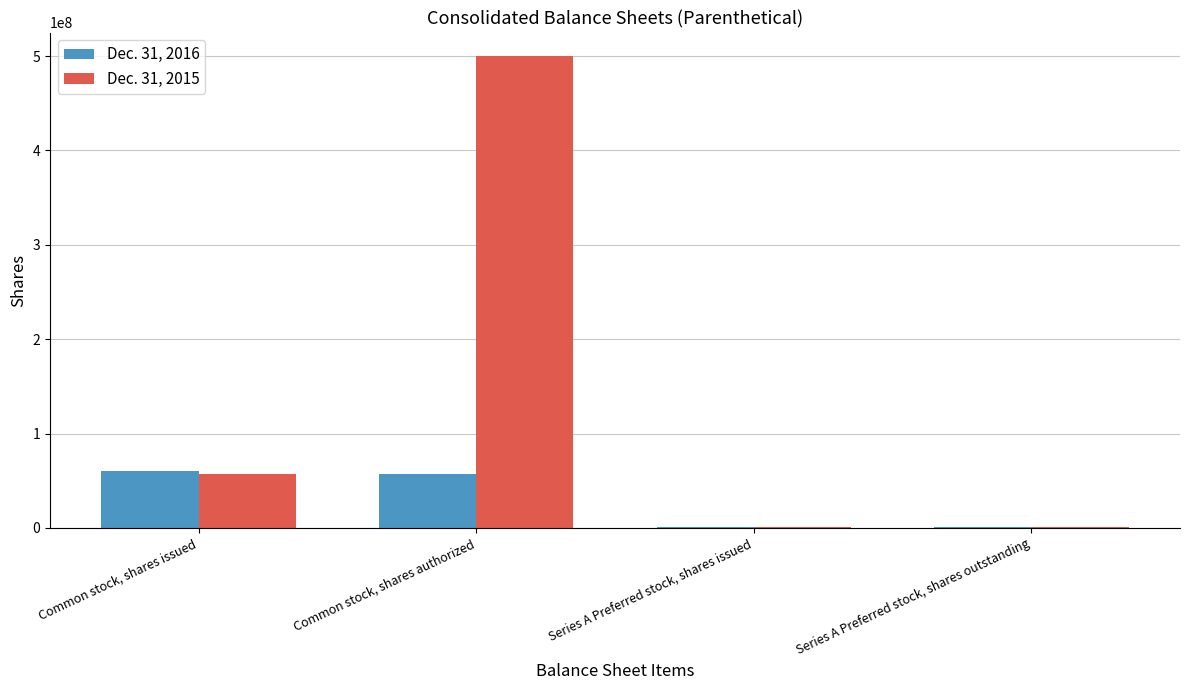

Where is Dec. 31, 2016 nearest to the value 30903923?

Common stock, shares authorized